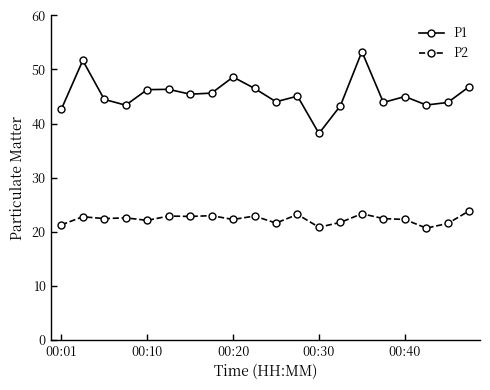

Does the chart have visible grid lines?

No